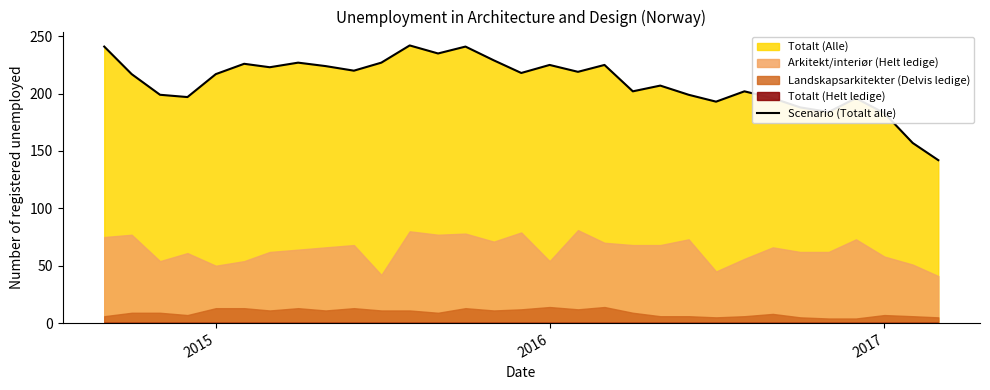

What is the minimum value for Scenario (Totalt alle)?

142